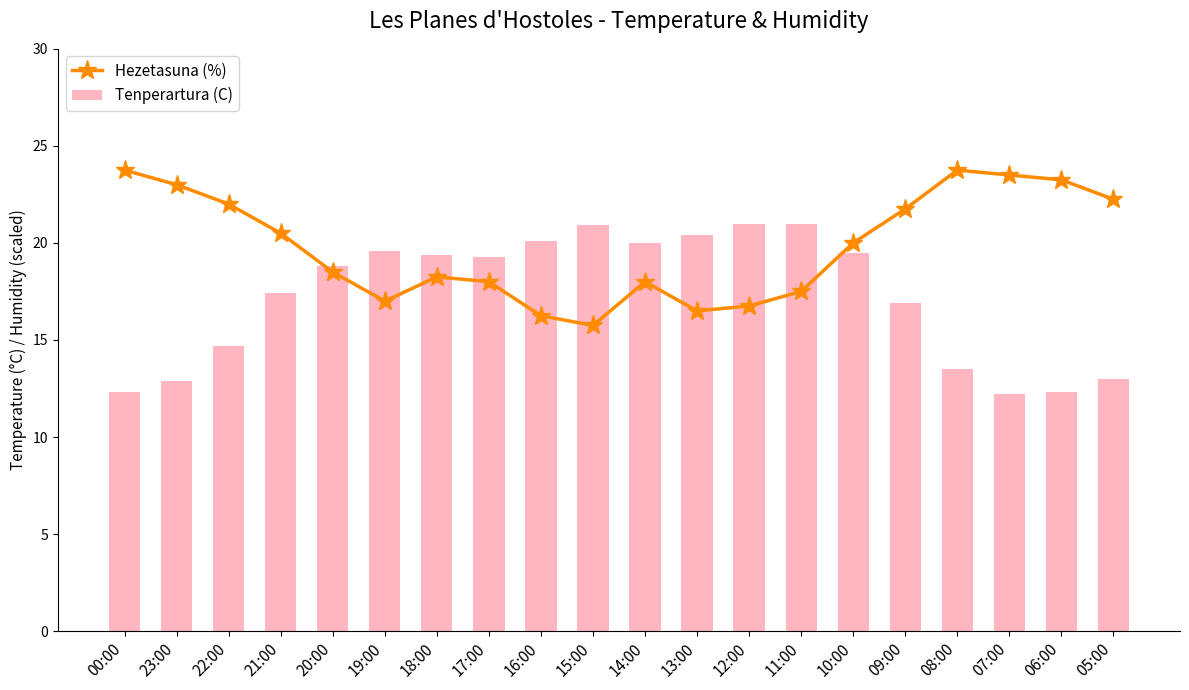

What is the value of the Hezetasuna (%) bar at the 6th from the left?

17.0